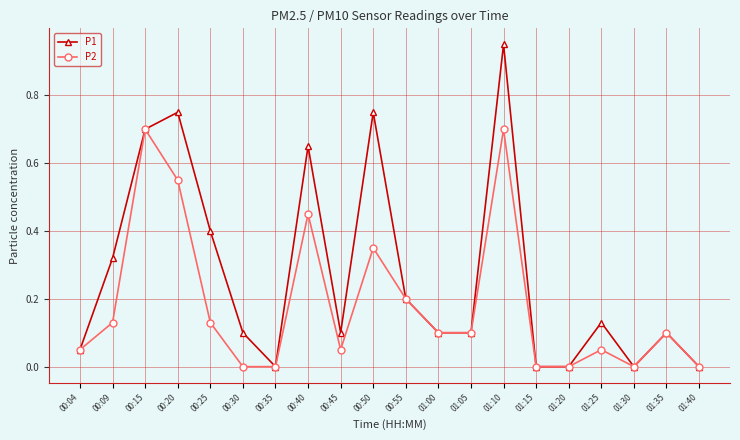

The value of P2 at 01:10 is 0.7. True or false?

True